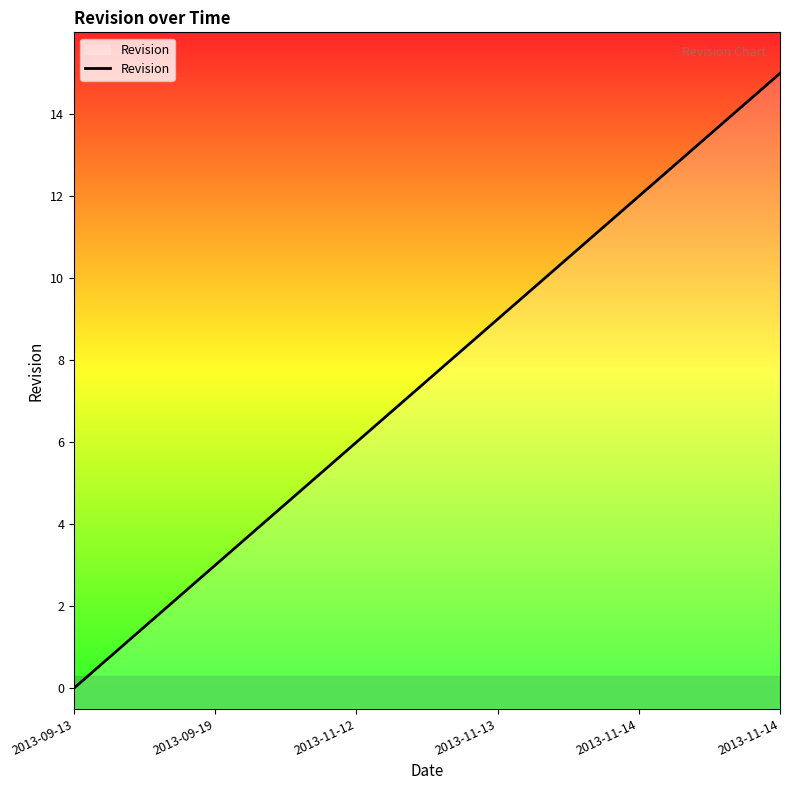

What is the label of the 16th point from the right?

2013-09-13